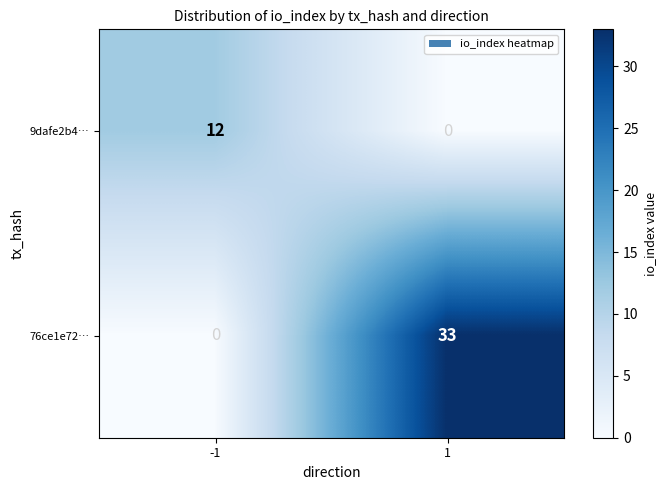

What is the difference between the 76ce1e72… values at -1 and 1?

33